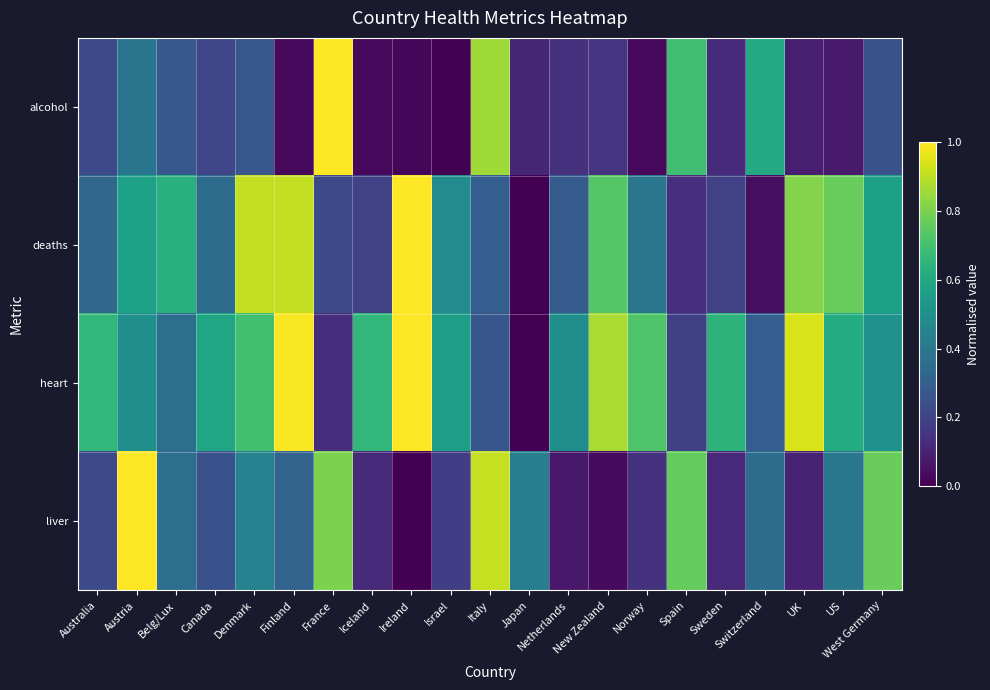

What is the greatest value displayed?

1.0